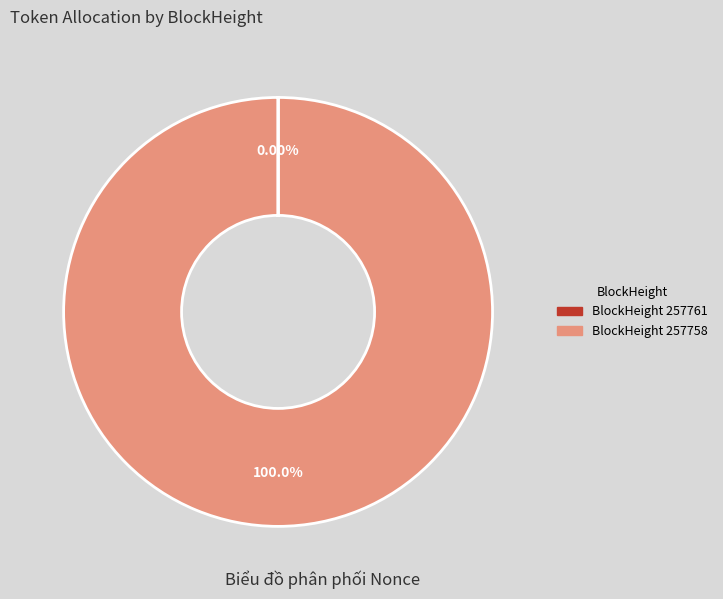

Does any single category account for the majority?

Yes